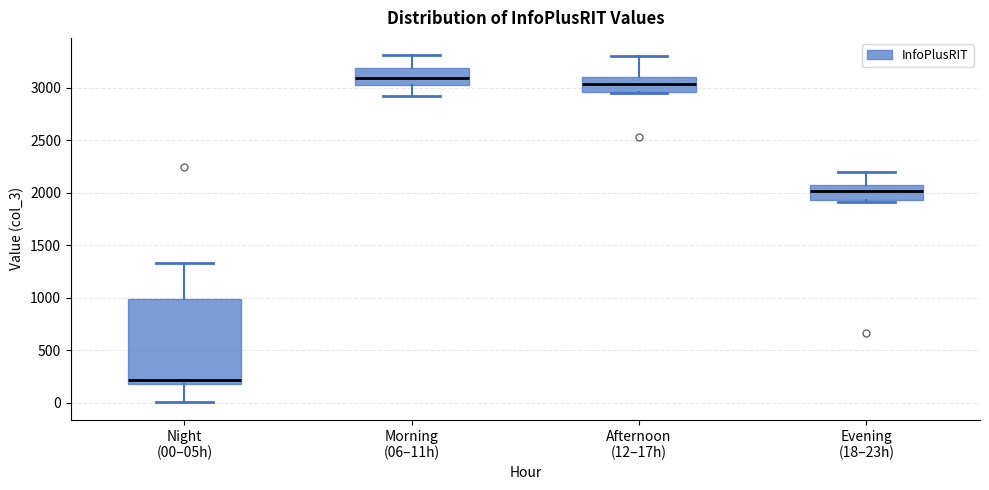

Reading left to right, transcribe this box plot: for each box, give where its median line is, the range the box spans, and where its two whiskers end, as read against the y-axis. The values are not printed on the chart, so give them approximately, as read against the axis.

Night (00–05h): median 200 (just above the box's lower edge), box 200 to 1000, whiskers 0 to 1350
Morning (06–11h): median 3100, box 3050 to 3200, whiskers 2900 to 3300
Afternoon (12–17h): median 3050, box 2950 to 3100, whiskers 2950 to 3300
Evening (18–23h): median 2000, box 1950 to 2050, whiskers 1900 to 2200